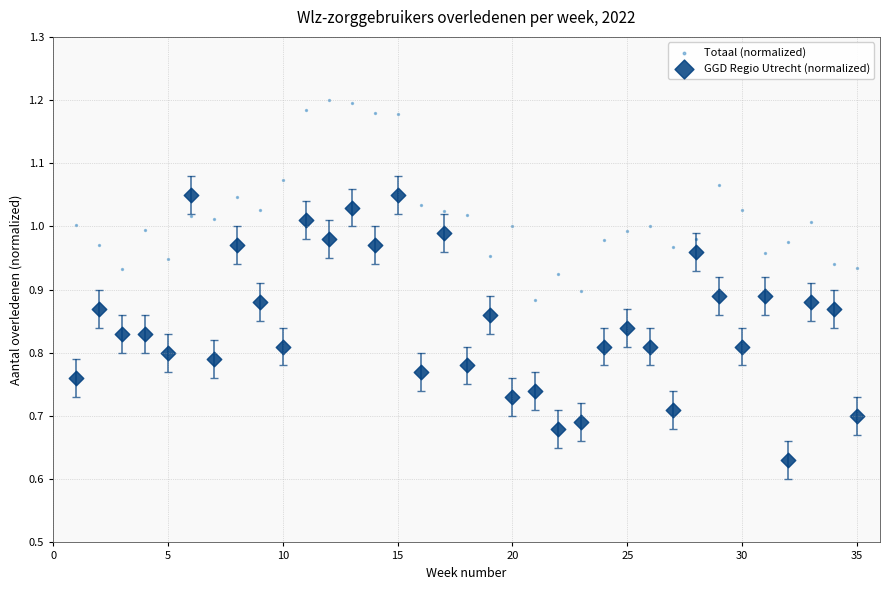

What is the X range (max minus min) for the scatter plot?

34.0